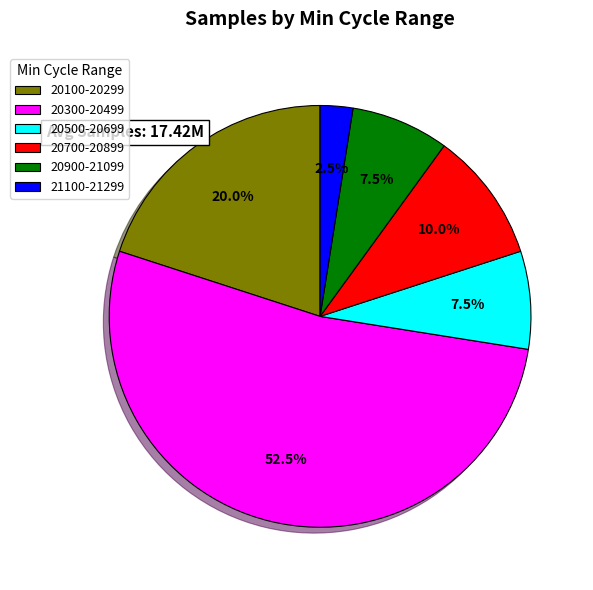

How many slices are in this pie chart?

6